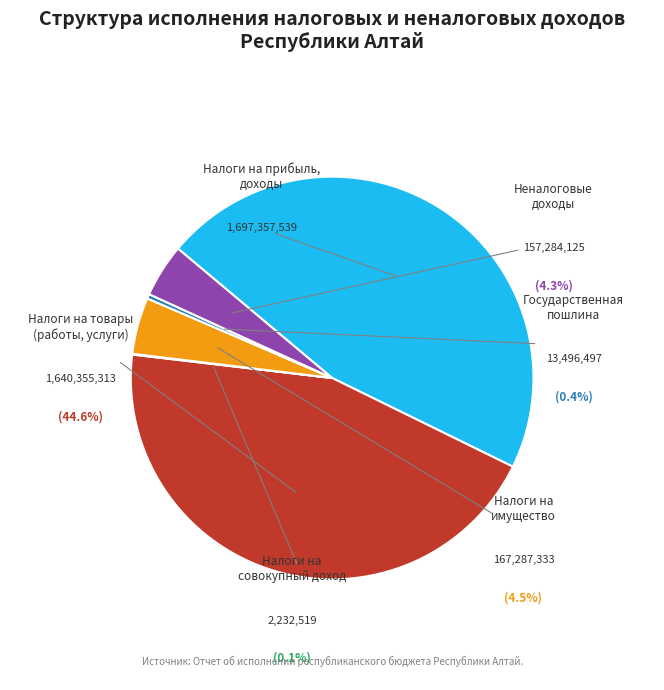

Rank the categories by value from lowest to highest.

НАЛОГИ НА СОВОКУПНЫЙ ДОХОД, ГОСУДАРСТВЕННАЯ ПОШЛИНА, НЕНАЛОГОВЫЕ ДОХОДЫ, НАЛОГИ НА ИМУЩЕСТВО, НАЛОГИ НА ТОВАРЫ (РАБОТЫ, УСЛУГИ), НАЛОГИ НА ПРИБЫЛЬ, ДОХОДЫ